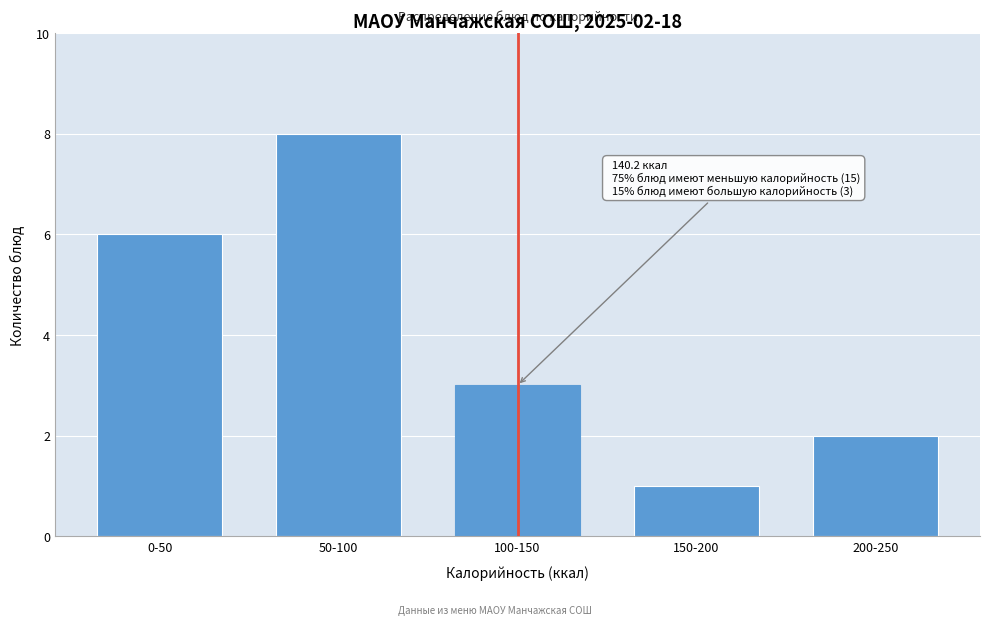

Reading right to left, what are all the values shown in this chart?

200-250=2	150-200=1	100-150=3	50-100=8	0-50=6